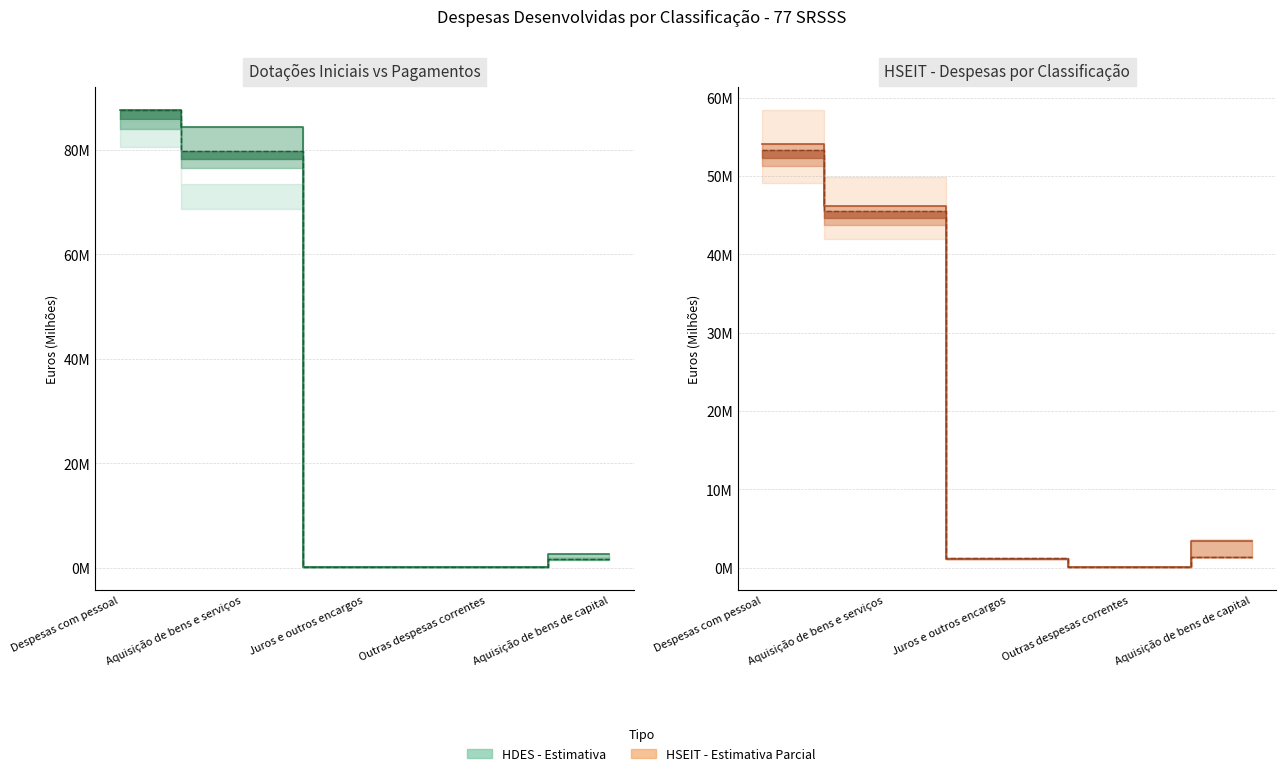

How many categories are shown in the chart?

5